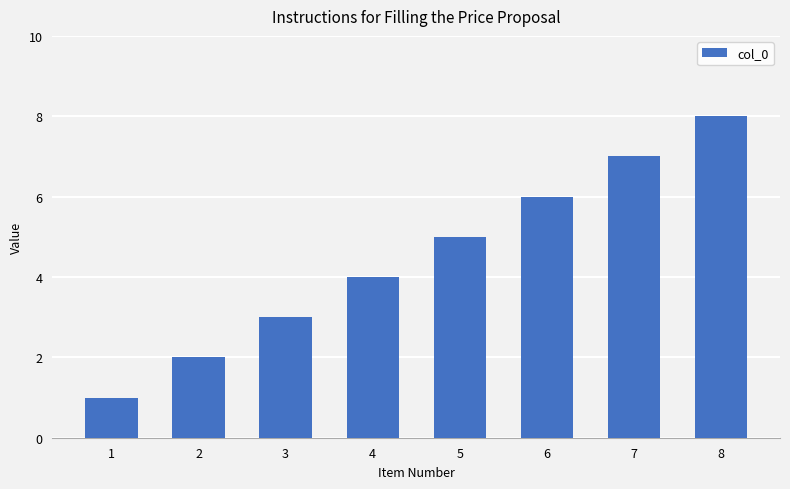

Rank the categories by value from highest to lowest.

8, 7, 6, 5, 4, 3, 2, 1